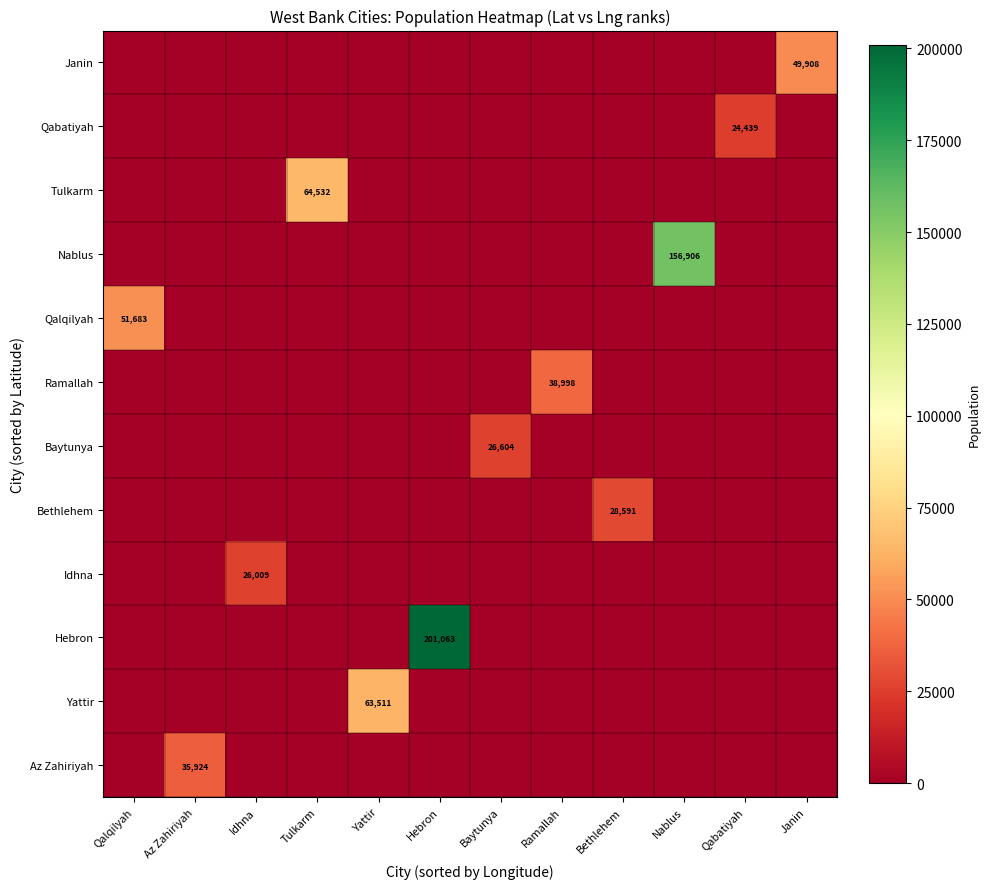

How many distinct data groups are displayed?

12